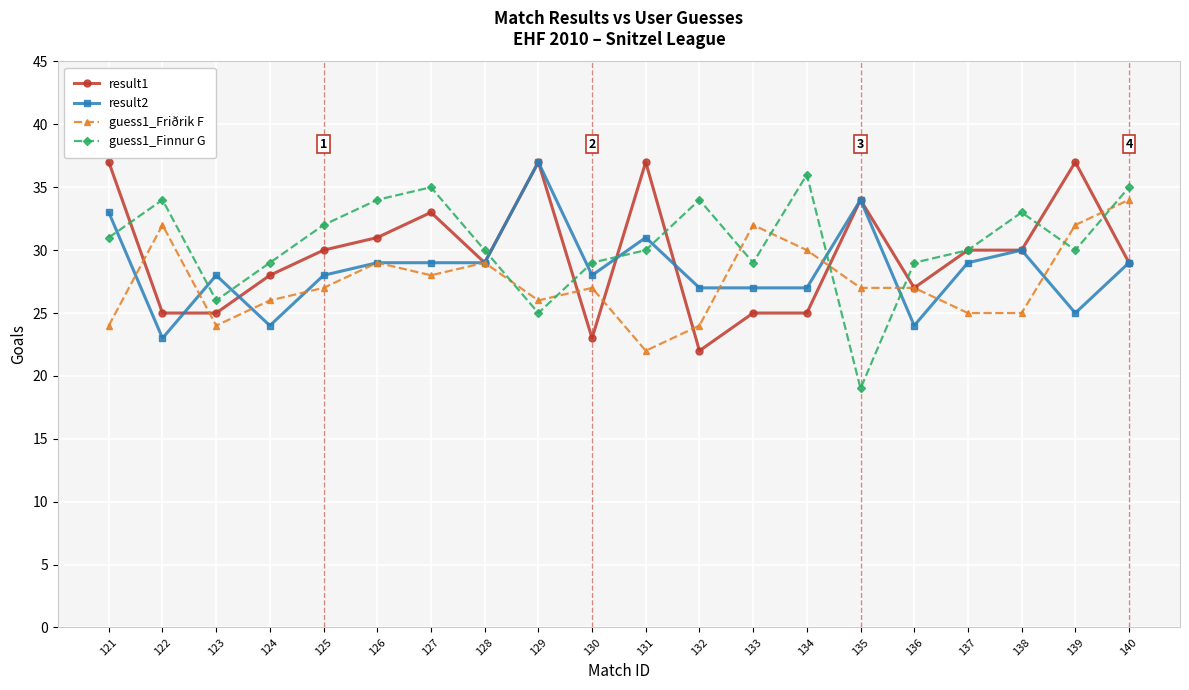

Count the number of categories in the chart.

20